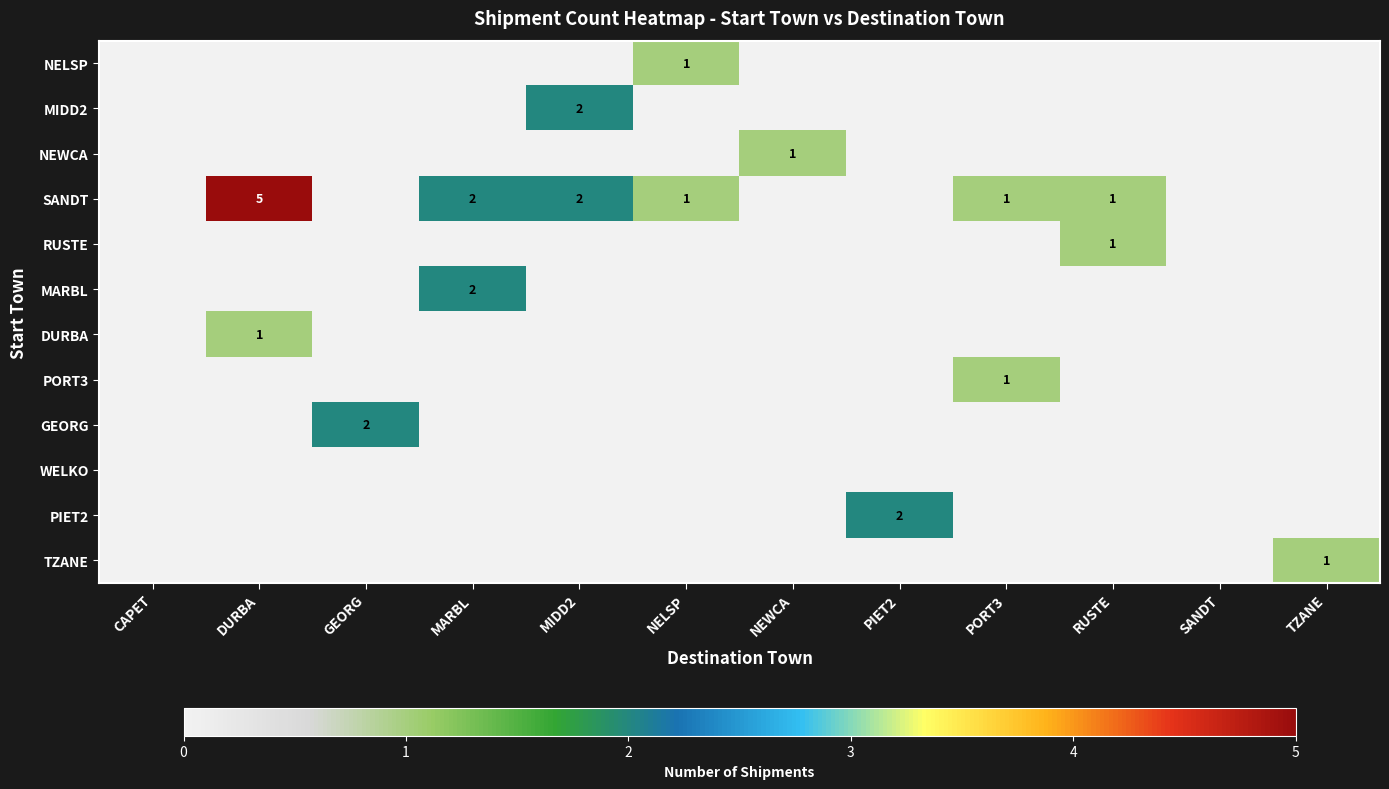

Is it true that PIET2 equals 2 at PIET2?

True